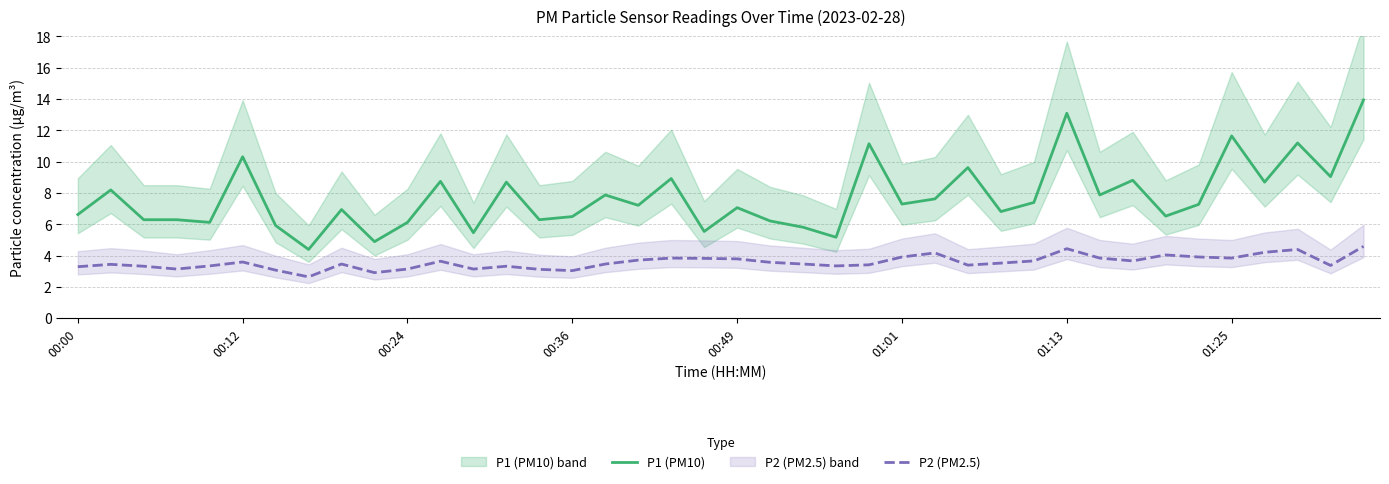

Is the value of P2 (PM2.5) at 17 greater than the value of P1 (PM10) at 34?

No